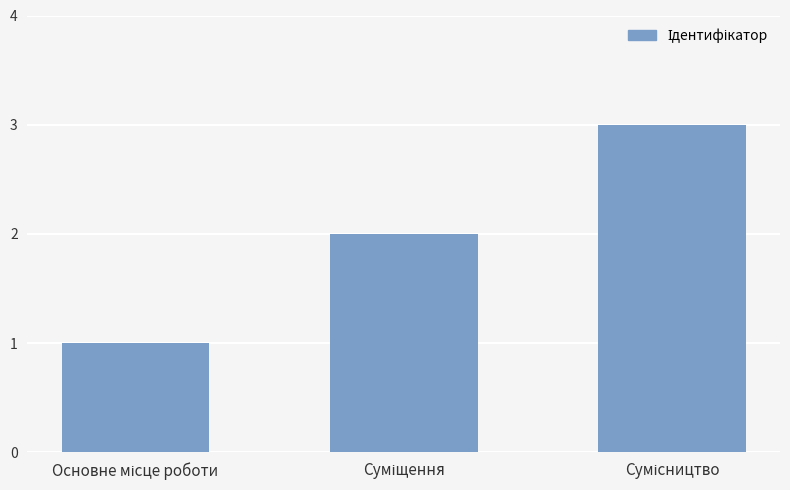

What is the greatest value displayed?

3